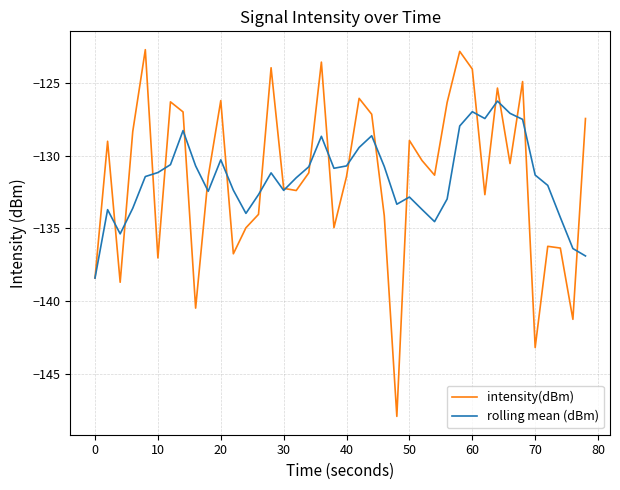

What is the smallest value displayed?

-147.9